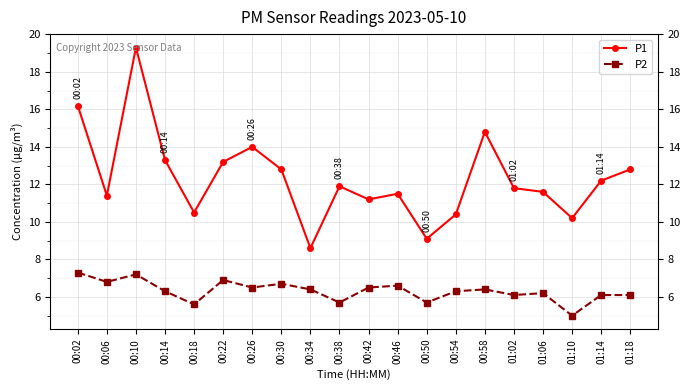

Where is the first local maximum for P1?

00:10